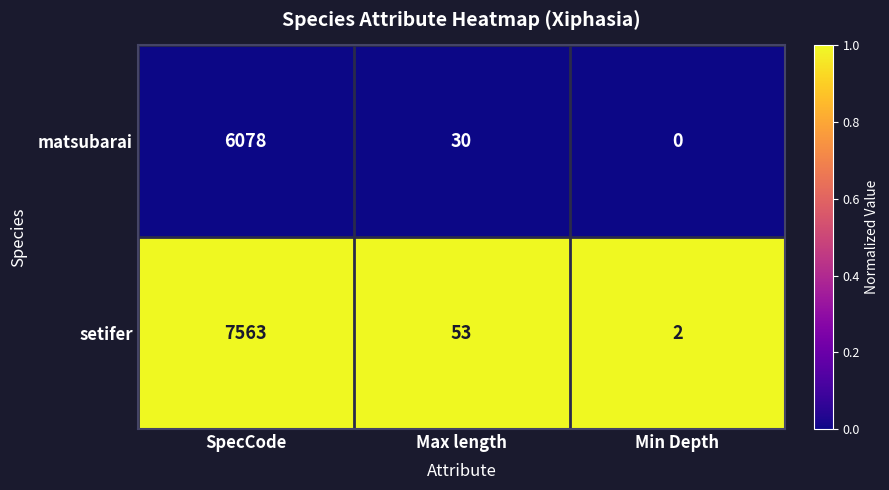

What is the total value across all series at Min Depth?

2